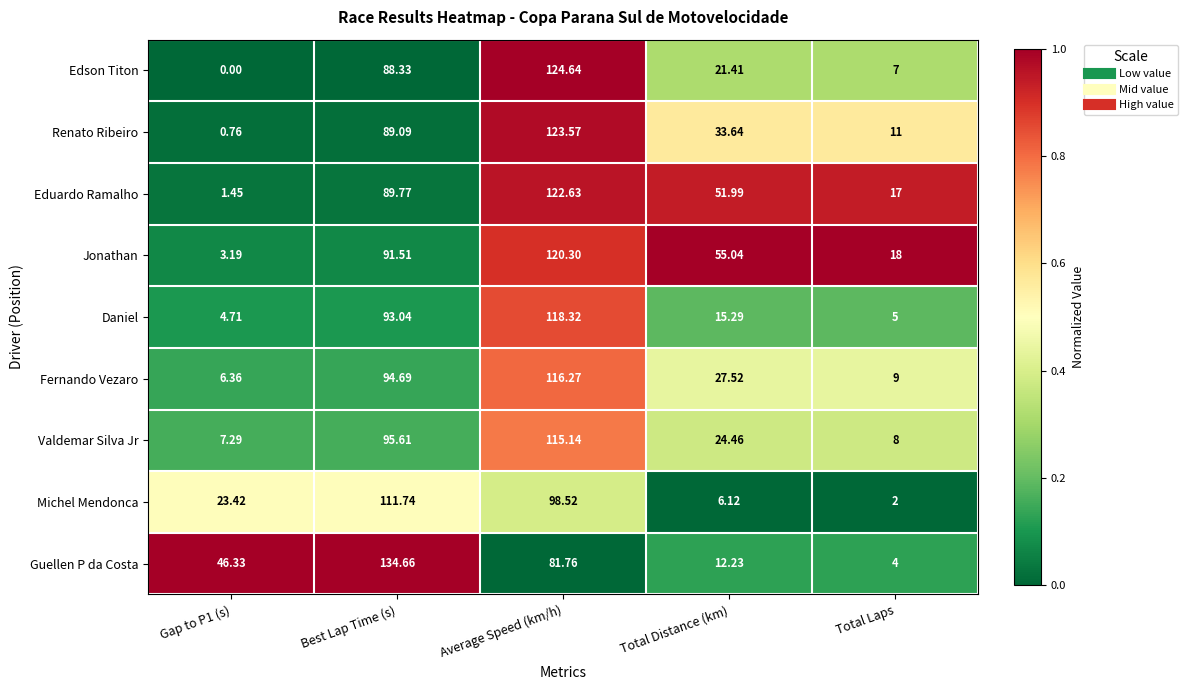

Rank the series at Total Distance (km) from highest to lowest value.

Jonathan, Eduardo Ramalho, Renato Ribeiro, Fernando Vezaro, Valdemar Silva Jr, Edson Titon, Daniel, Guellen P da Costa, Michel Mendonca